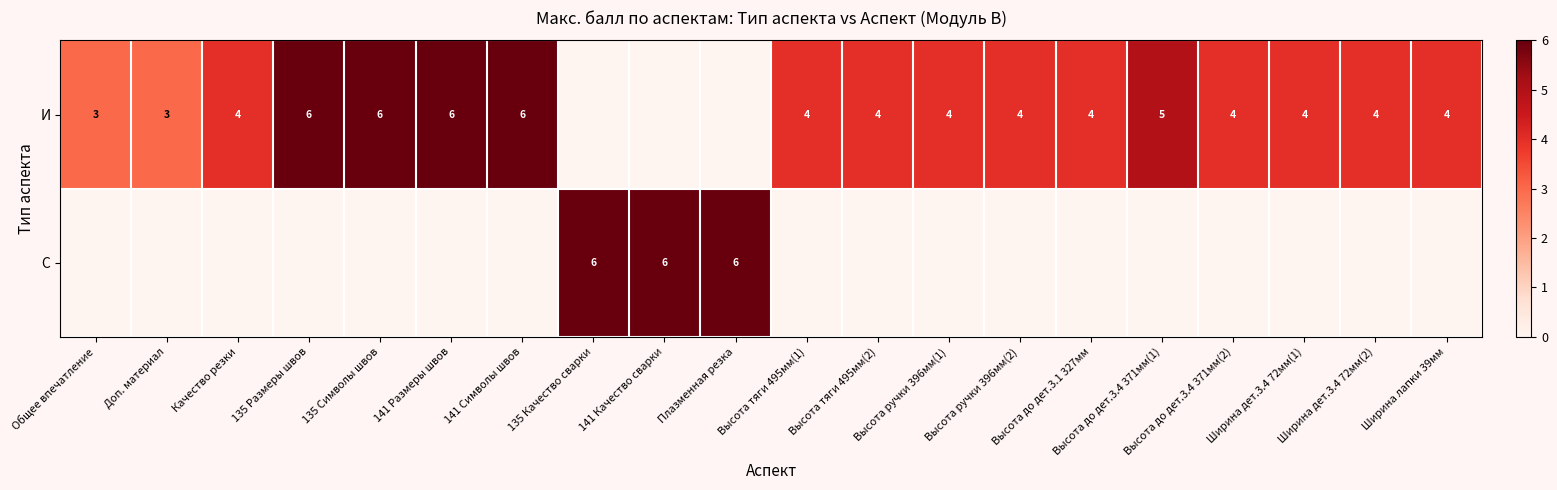

True or false: И has a value of 4 at Высота ручки 396мм(1).

True